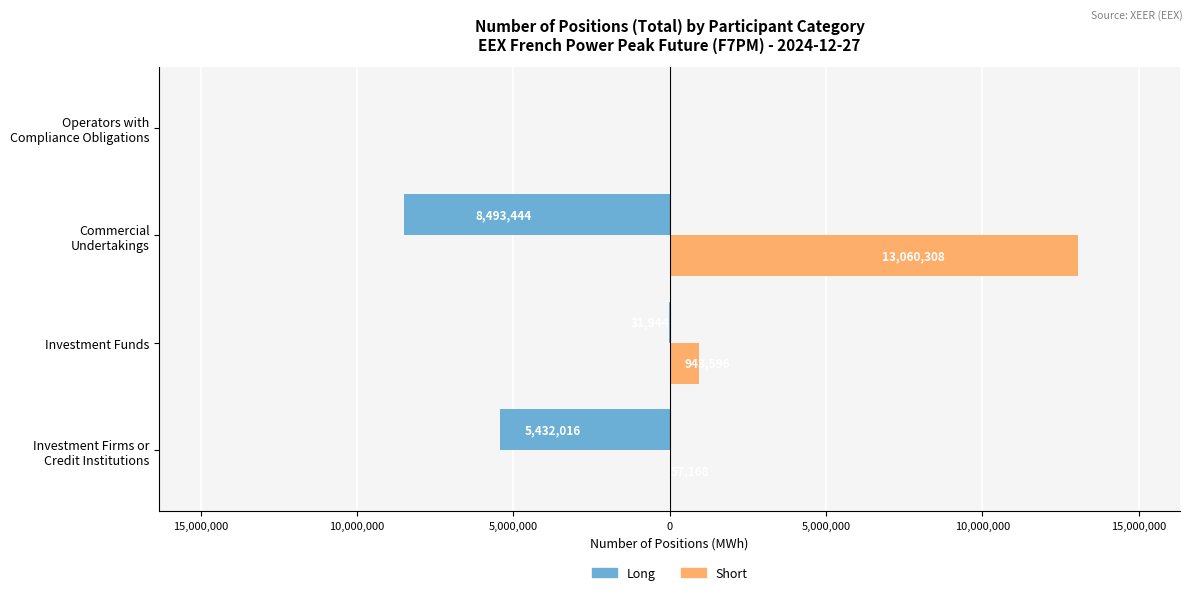

What are all the series names shown in the legend?

Long, Short